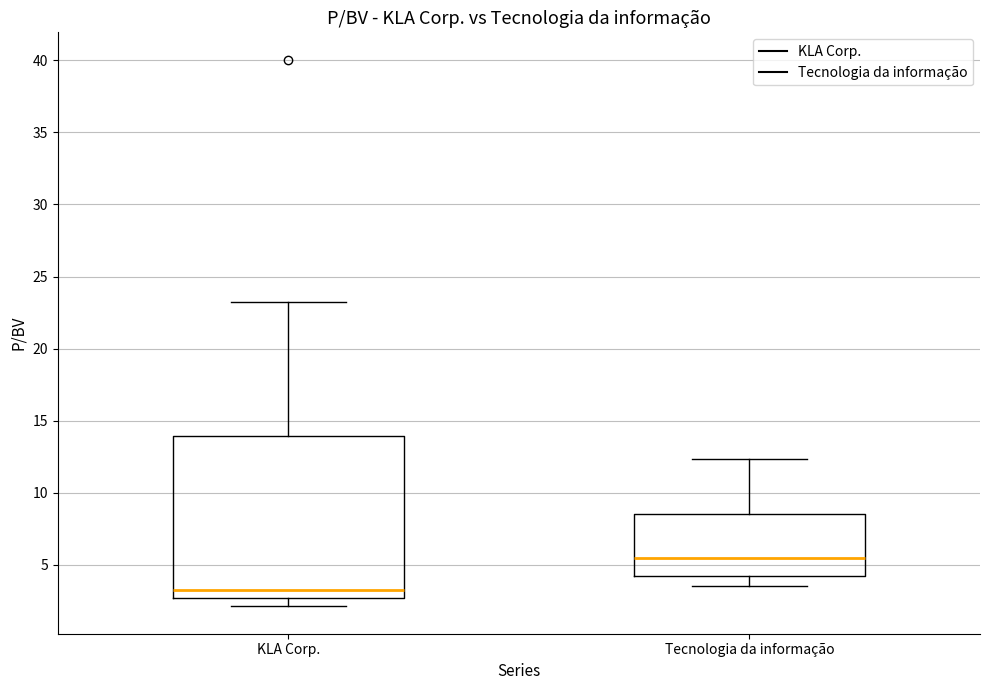

Which box has the highest median line?

Tecnologia da informação